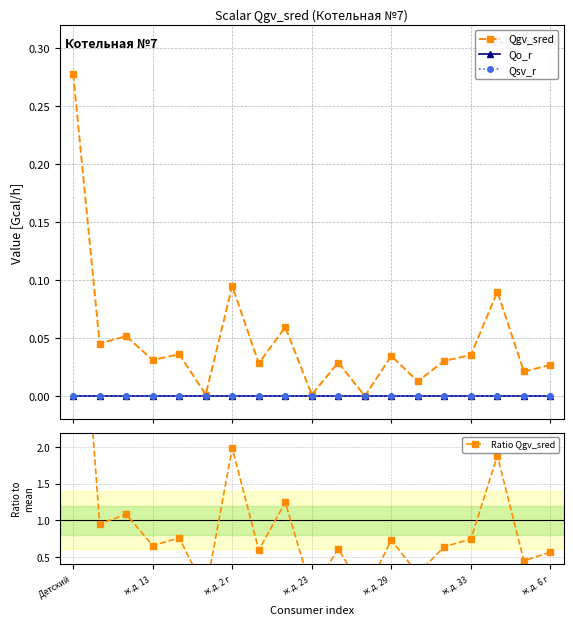

True or false: Qgv_sred and Qsv_r intersect in this chart.

False